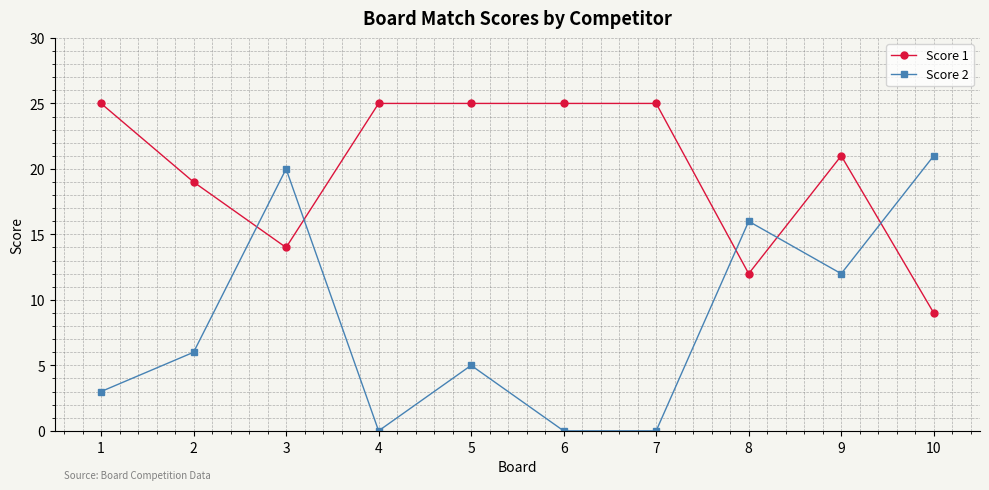

Which category has the lowest value in the Score 1 series?

10